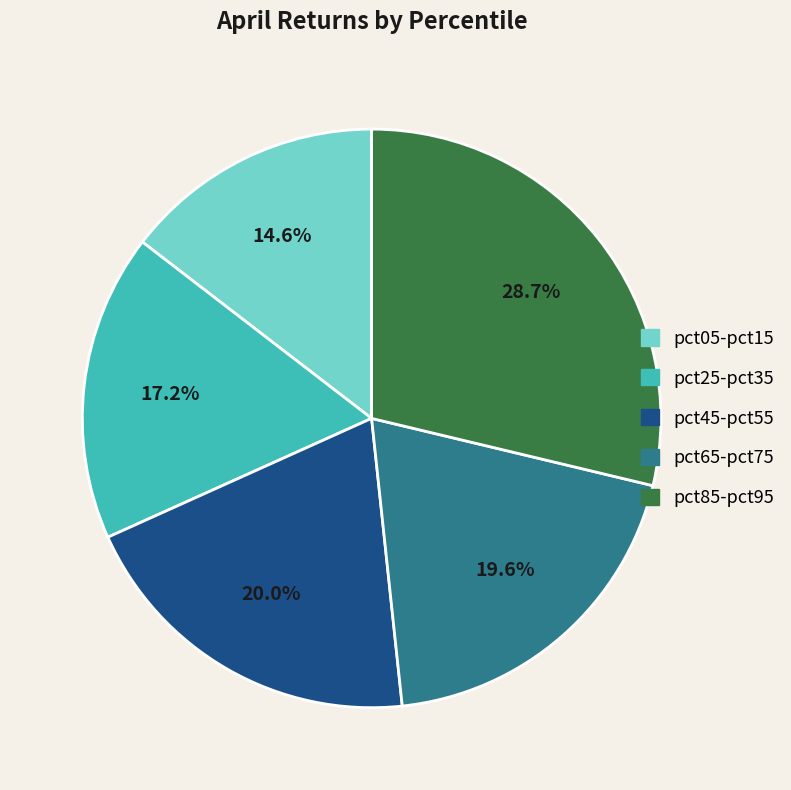

Does any single category account for the majority?

No